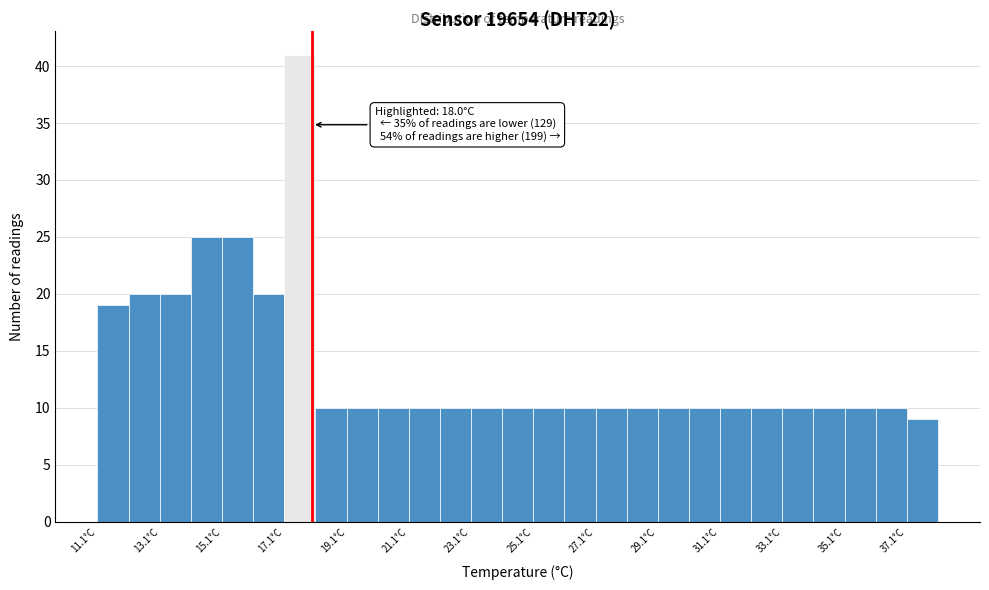

Which range on the x-axis has the tallest bar?

17.1 to 18.1